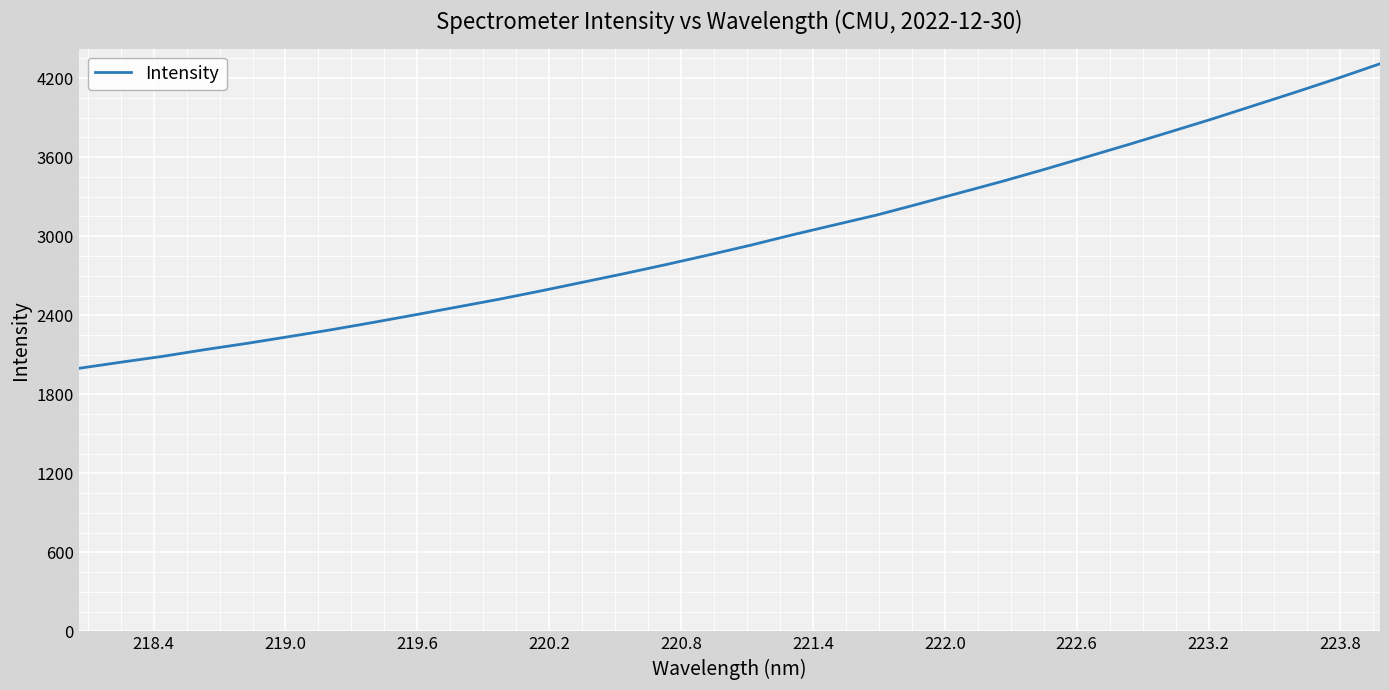

What is the difference between the maximum and minimum values?

2311.9